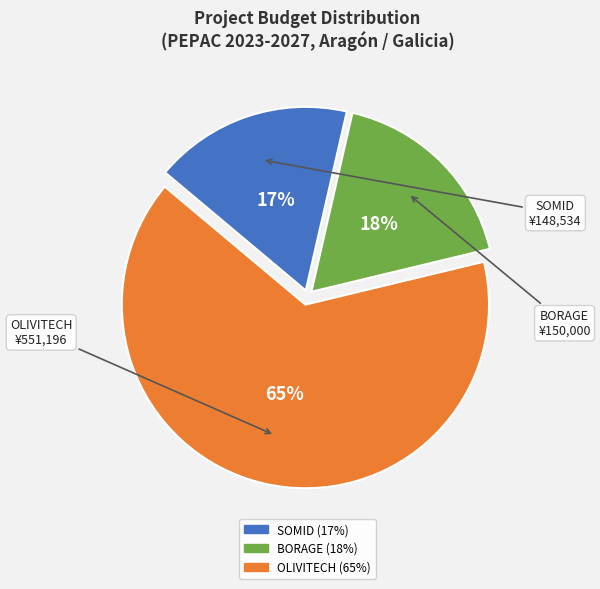

How many segments does this pie chart have?

3